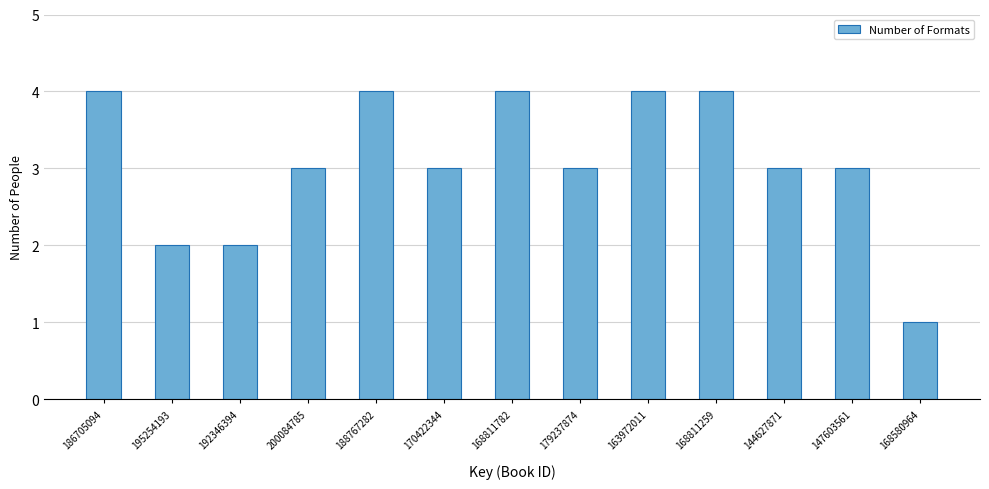

Reading right to left, transcribe all the data shown in this chart.

1	3	3	4	4	3	4	3	4	3	2	2	4